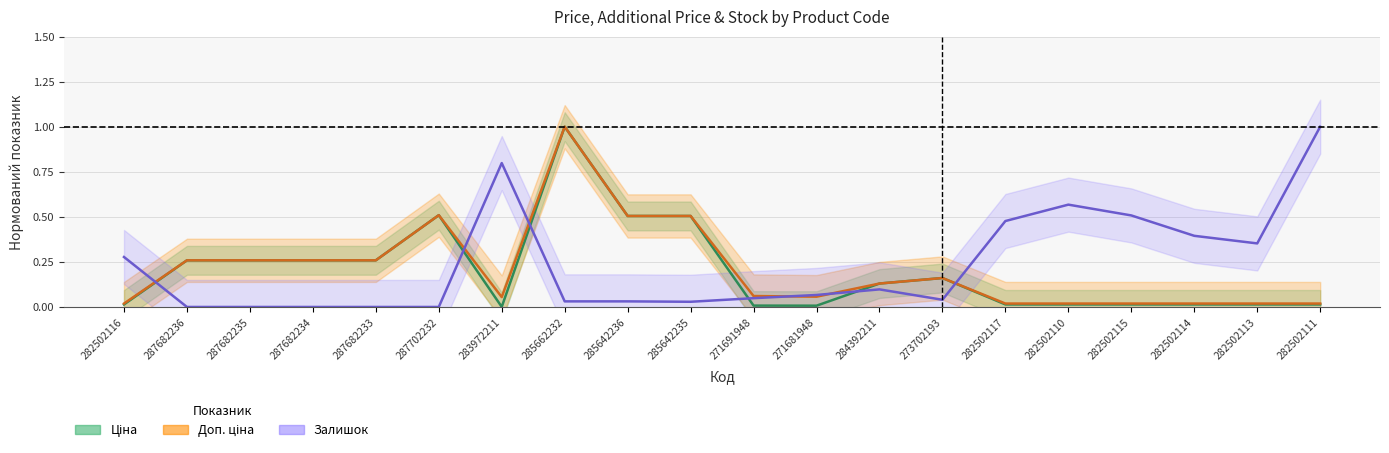

What is the label of the 14th point from the right?

283972211